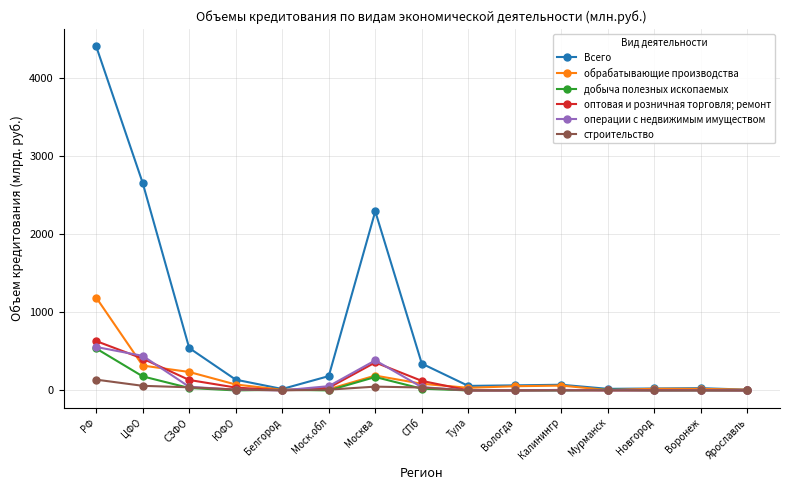

What is the greatest value displayed?

4413.3